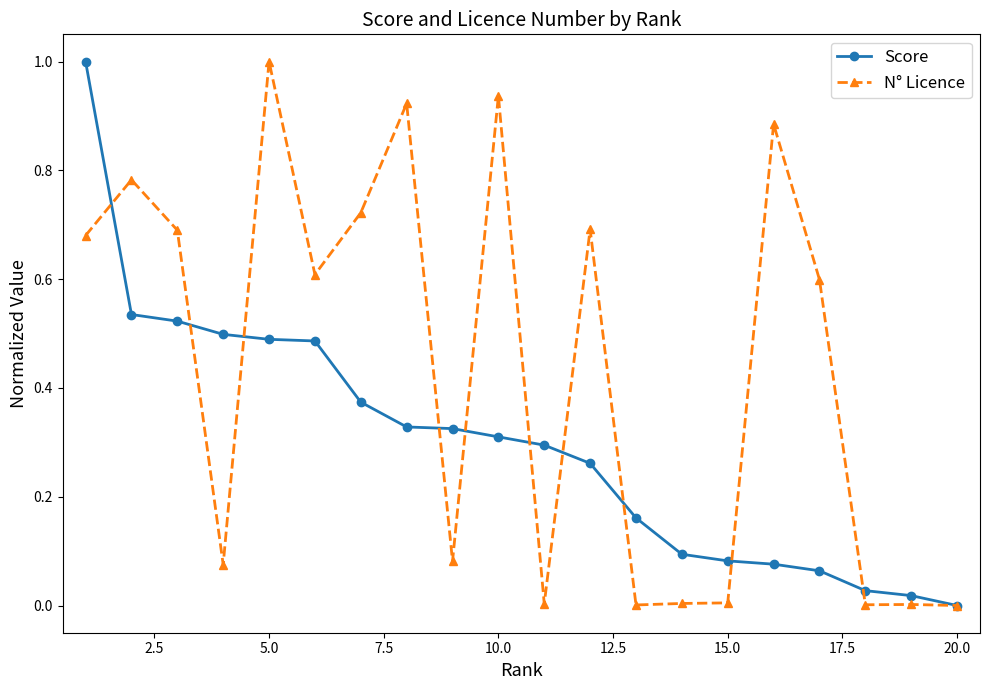

Which series has the largest total across all categories?

N° Licence